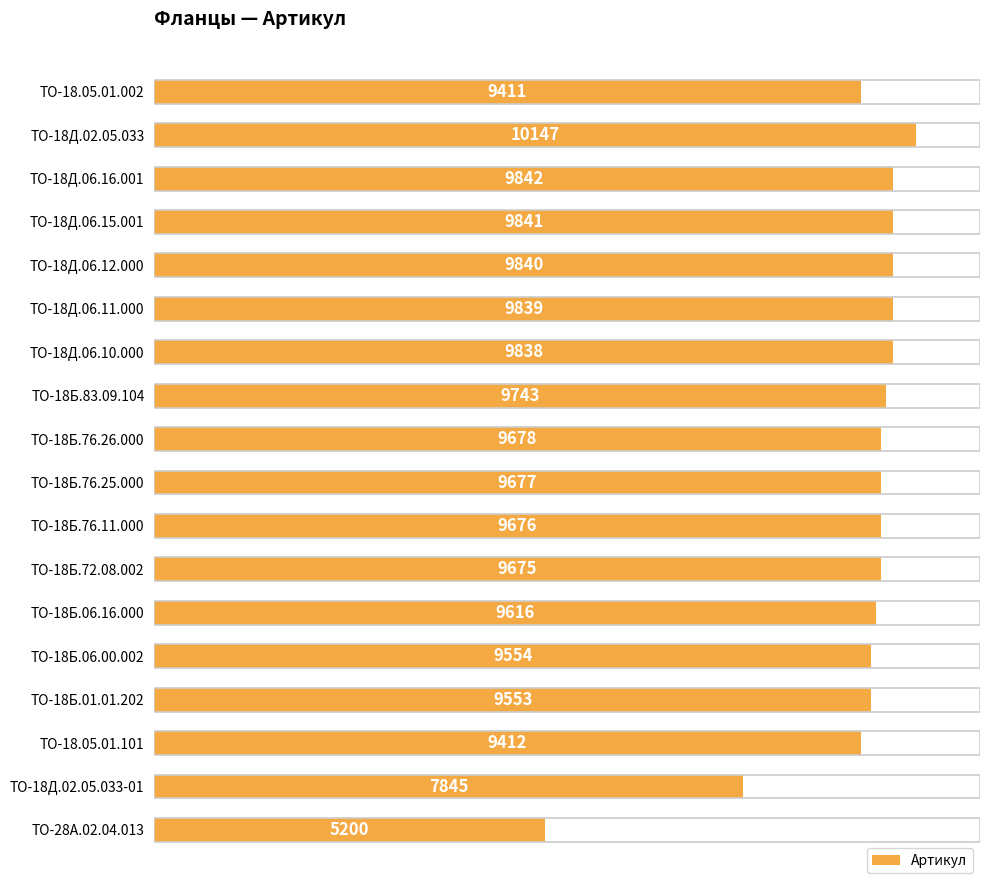

What value does the data have at ТО-18Б.72.08.002, to the nearest 50?

9700